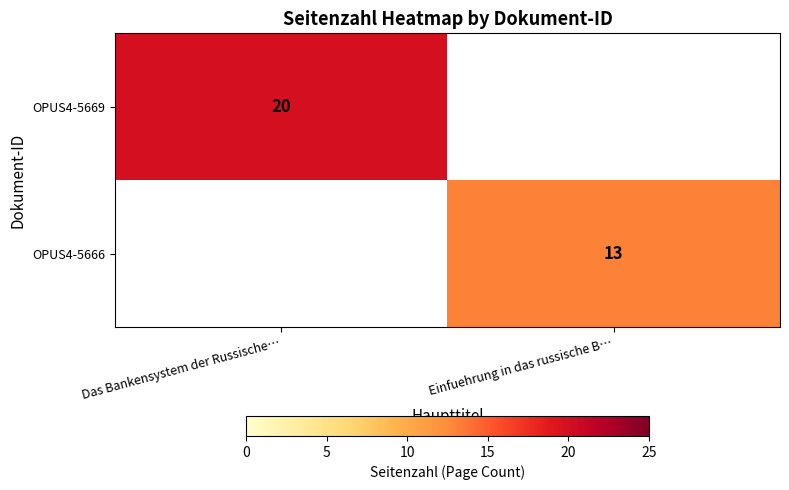

True or false: OPUS4-5669 has a value of 20 at Das Bankensystem der Russische….

True